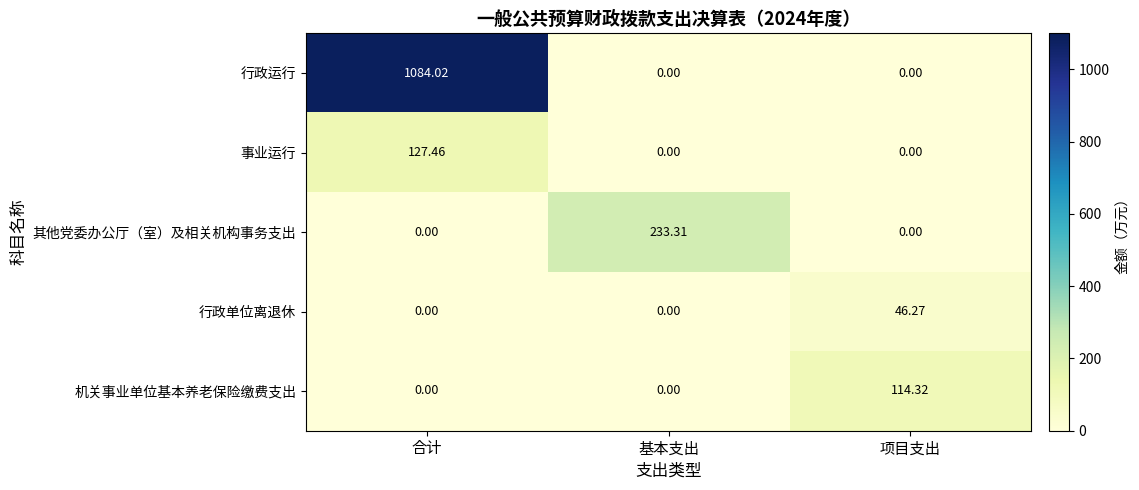

Which series has the largest total across all categories?

行政运行